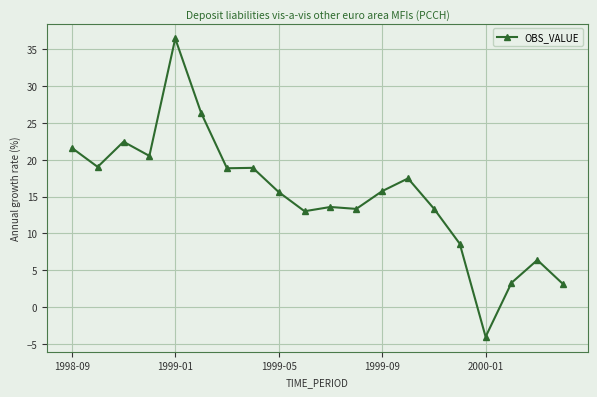

What is the average value?

15.2